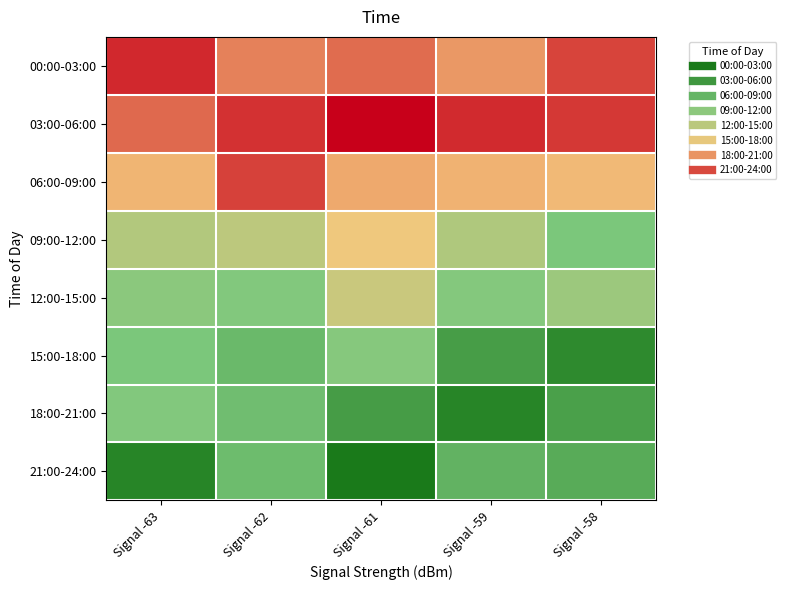

At Signal -63, list the series in order from smallest to largest.

21:00-24:00, 15:00-18:00, 18:00-21:00, 12:00-15:00, 09:00-12:00, 06:00-09:00, 03:00-06:00, 00:00-03:00